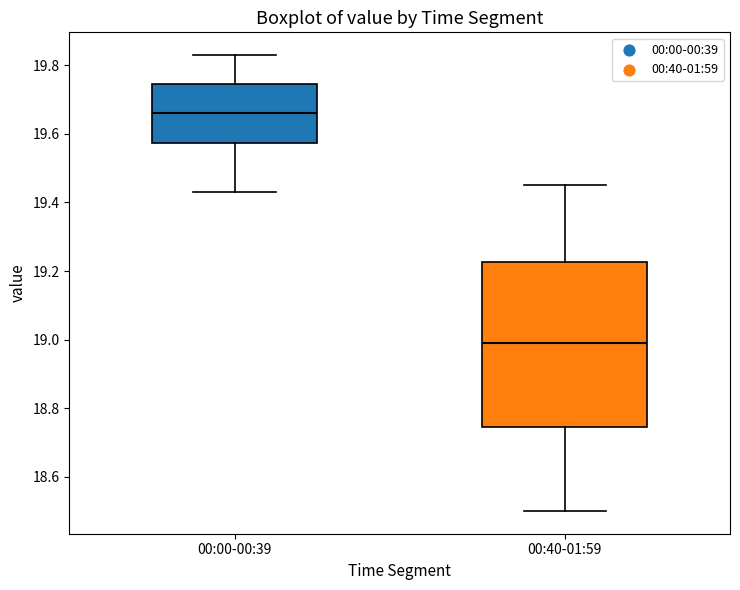

Reading left to right, transcribe this box plot: for each box, give where its median line is, the range the box spans, and where its two whiskers end, as read against the y-axis. The values are not printed on the chart, so give them approximately, as read against the axis.

00:00-00:39: median 19.66, box 19.58 to 19.74, whiskers 19.44 to 19.84
00:40-01:59: median 19.00, box 18.74 to 19.22, whiskers 18.50 to 19.46